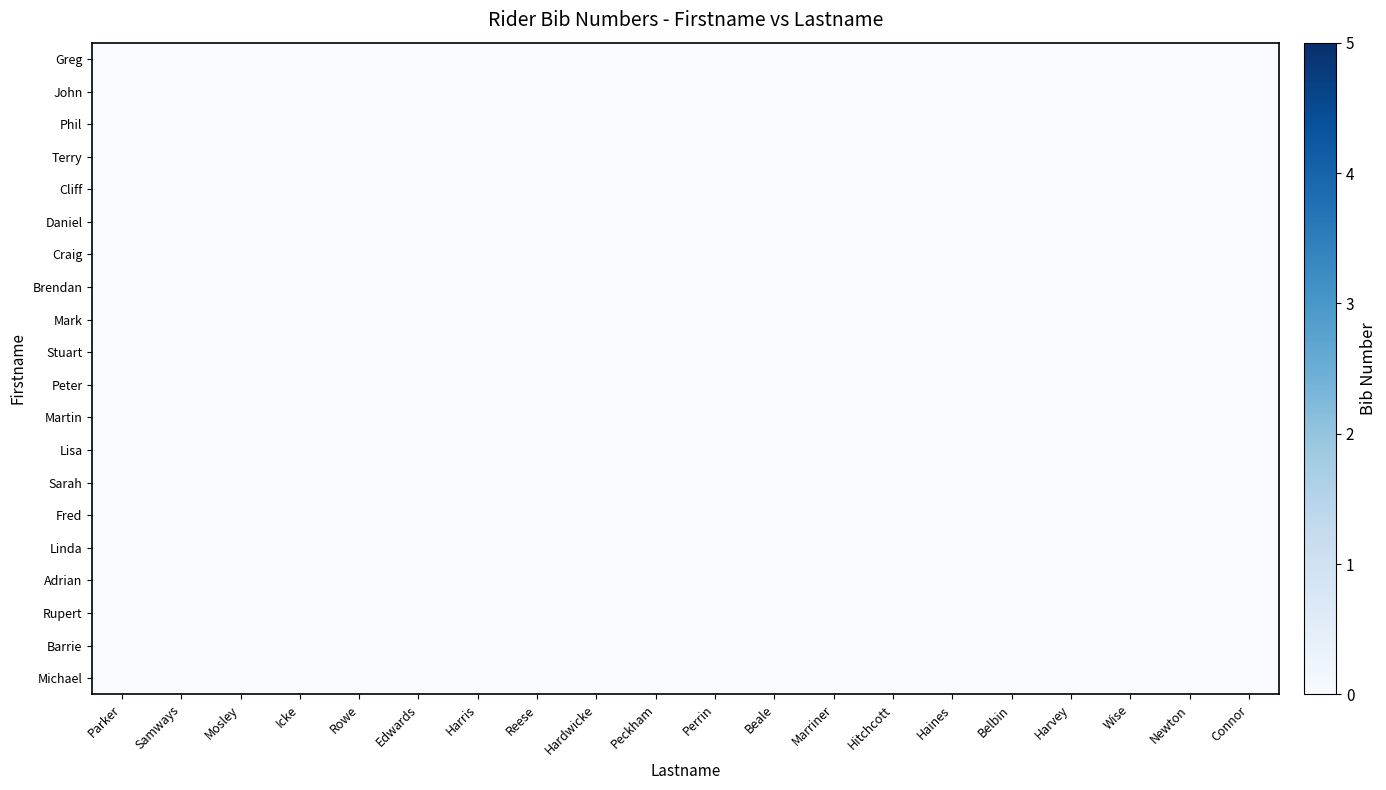

Reading right to left, what are all the values shown in this chart?

Greg: Connor=-1	Newton=-1	Wise=-1	Harvey=-1	Belbin=-1	Haines=-1	Hitchcott=-1	Marriner=-1	Beale=-1	Perrin=-1	Peckham=-1	Hardwicke=-1	Reese=-1	Harris=-1	Edwards=-1	Rowe=-1	Icke=-1	Mosley=-1	Samways=-1	Parker=0
John: Connor=-1	Newton=-1	Wise=-1	Harvey=-1	Belbin=-1	Haines=-1	Hitchcott=-1	Marriner=0	Beale=-1	Perrin=-1	Peckham=-1	Hardwicke=-1	Reese=-1	Harris=-1	Edwards=-1	Rowe=-1	Icke=-1	Mosley=-1	Samways=0	Parker=-1
Phil: Connor=-1	Newton=-1	Wise=-1	Harvey=0	Belbin=-1	Haines=-1	Hitchcott=-1	Marriner=-1	Beale=-1	Perrin=-1	Peckham=-1	Hardwicke=-1	Reese=-1	Harris=-1	Edwards=-1	Rowe=-1	Icke=-1	Mosley=0	Samways=-1	Parker=-1
Terry: Connor=-1	Newton=-1	Wise=-1	Harvey=-1	Belbin=0	Haines=-1	Hitchcott=-1	Marriner=-1	Beale=-1	Perrin=-1	Peckham=-1	Hardwicke=-1	Reese=-1	Harris=-1	Edwards=-1	Rowe=-1	Icke=0	Mosley=-1	Samways=-1	Parker=-1
Cliff: Connor=-1	Newton=-1	Wise=-1	Harvey=-1	Belbin=-1	Haines=-1	Hitchcott=-1	Marriner=-1	Beale=-1	Perrin=-1	Peckham=-1	Hardwicke=-1	Reese=-1	Harris=-1	Edwards=-1	Rowe=0	Icke=-1	Mosley=-1	Samways=-1	Parker=-1
Daniel: Connor=-1	Newton=-1	Wise=-1	Harvey=-1	Belbin=-1	Haines=-1	Hitchcott=-1	Marriner=-1	Beale=-1	Perrin=-1	Peckham=-1	Hardwicke=-1	Reese=-1	Harris=-1	Edwards=0	Rowe=-1	Icke=-1	Mosley=-1	Samways=-1	Parker=-1
Craig: Connor=-1	Newton=-1	Wise=-1	Harvey=-1	Belbin=-1	Haines=-1	Hitchcott=-1	Marriner=-1	Beale=-1	Perrin=-1	Peckham=-1	Hardwicke=-1	Reese=-1	Harris=0	Edwards=-1	Rowe=-1	Icke=-1	Mosley=-1	Samways=-1	Parker=-1
Brendan: Connor=-1	Newton=-1	Wise=-1	Harvey=-1	Belbin=-1	Haines=-1	Hitchcott=-1	Marriner=-1	Beale=-1	Perrin=-1	Peckham=-1	Hardwicke=-1	Reese=0	Harris=-1	Edwards=-1	Rowe=-1	Icke=-1	Mosley=-1	Samways=-1	Parker=-1
Mark: Connor=-1	Newton=-1	Wise=-1	Harvey=-1	Belbin=-1	Haines=-1	Hitchcott=0	Marriner=-1	Beale=-1	Perrin=-1	Peckham=-1	Hardwicke=0	Reese=-1	Harris=-1	Edwards=-1	Rowe=-1	Icke=-1	Mosley=-1	Samways=-1	Parker=-1
Stuart: Connor=-1	Newton=-1	Wise=-1	Harvey=-1	Belbin=-1	Haines=-1	Hitchcott=-1	Marriner=-1	Beale=-1	Perrin=-1	Peckham=0	Hardwicke=-1	Reese=-1	Harris=-1	Edwards=-1	Rowe=-1	Icke=-1	Mosley=-1	Samways=-1	Parker=-1
Peter: Connor=-1	Newton=-1	Wise=-1	Harvey=-1	Belbin=-1	Haines=-1	Hitchcott=-1	Marriner=-1	Beale=-1	Perrin=0	Peckham=-1	Hardwicke=-1	Reese=-1	Harris=-1	Edwards=-1	Rowe=-1	Icke=-1	Mosley=-1	Samways=-1	Parker=-1
Martin: Connor=-1	Newton=-1	Wise=-1	Harvey=-1	Belbin=-1	Haines=-1	Hitchcott=-1	Marriner=-1	Beale=0	Perrin=-1	Peckham=-1	Hardwicke=-1	Reese=-1	Harris=-1	Edwards=-1	Rowe=-1	Icke=-1	Mosley=-1	Samways=-1	Parker=-1
Lisa: Connor=-1	Newton=-1	Wise=-1	Harvey=-1	Belbin=-1	Haines=0	Hitchcott=-1	Marriner=-1	Beale=-1	Perrin=-1	Peckham=-1	Hardwicke=-1	Reese=-1	Harris=-1	Edwards=-1	Rowe=-1	Icke=-1	Mosley=-1	Samways=-1	Parker=-1
Sarah: Connor=-1	Newton=-1	Wise=0	Harvey=-1	Belbin=-1	Haines=-1	Hitchcott=-1	Marriner=-1	Beale=-1	Perrin=-1	Peckham=-1	Hardwicke=-1	Reese=-1	Harris=-1	Edwards=-1	Rowe=-1	Icke=-1	Mosley=-1	Samways=-1	Parker=-1
Fred: Connor=-1	Newton=0	Wise=-1	Harvey=-1	Belbin=-1	Haines=-1	Hitchcott=-1	Marriner=-1	Beale=-1	Perrin=-1	Peckham=-1	Hardwicke=-1	Reese=-1	Harris=-1	Edwards=-1	Rowe=-1	Icke=-1	Mosley=-1	Samways=-1	Parker=-1
Linda: Connor=0	Newton=-1	Wise=-1	Harvey=-1	Belbin=-1	Haines=-1	Hitchcott=-1	Marriner=-1	Beale=-1	Perrin=-1	Peckham=-1	Hardwicke=-1	Reese=-1	Harris=-1	Edwards=-1	Rowe=-1	Icke=-1	Mosley=-1	Samways=-1	Parker=-1
Adrian: Connor=-1	Newton=-1	Wise=-1	Harvey=-1	Belbin=-1	Haines=-1	Hitchcott=-1	Marriner=-1	Beale=-1	Perrin=-1	Peckham=-1	Hardwicke=-1	Reese=-1	Harris=-1	Edwards=-1	Rowe=-1	Icke=-1	Mosley=-1	Samways=-1	Parker=-1
Rupert: Connor=-1	Newton=-1	Wise=-1	Harvey=-1	Belbin=-1	Haines=-1	Hitchcott=-1	Marriner=-1	Beale=-1	Perrin=-1	Peckham=-1	Hardwicke=-1	Reese=-1	Harris=-1	Edwards=-1	Rowe=-1	Icke=-1	Mosley=-1	Samways=-1	Parker=-1
Barrie: Connor=-1	Newton=-1	Wise=-1	Harvey=-1	Belbin=-1	Haines=-1	Hitchcott=-1	Marriner=-1	Beale=-1	Perrin=-1	Peckham=-1	Hardwicke=-1	Reese=-1	Harris=-1	Edwards=-1	Rowe=-1	Icke=-1	Mosley=-1	Samways=-1	Parker=-1
Michael: Connor=-1	Newton=-1	Wise=-1	Harvey=-1	Belbin=-1	Haines=-1	Hitchcott=-1	Marriner=-1	Beale=-1	Perrin=-1	Peckham=-1	Hardwicke=-1	Reese=-1	Harris=-1	Edwards=-1	Rowe=-1	Icke=-1	Mosley=-1	Samways=-1	Parker=-1